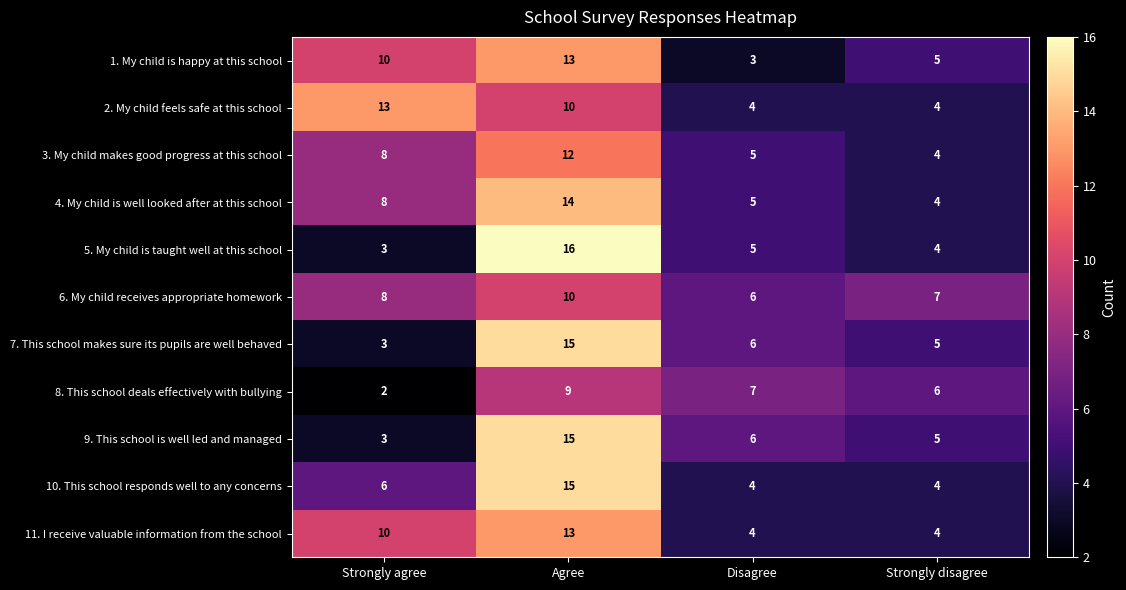

Which series has the widest spread of values?

5. My child is taught well at this school